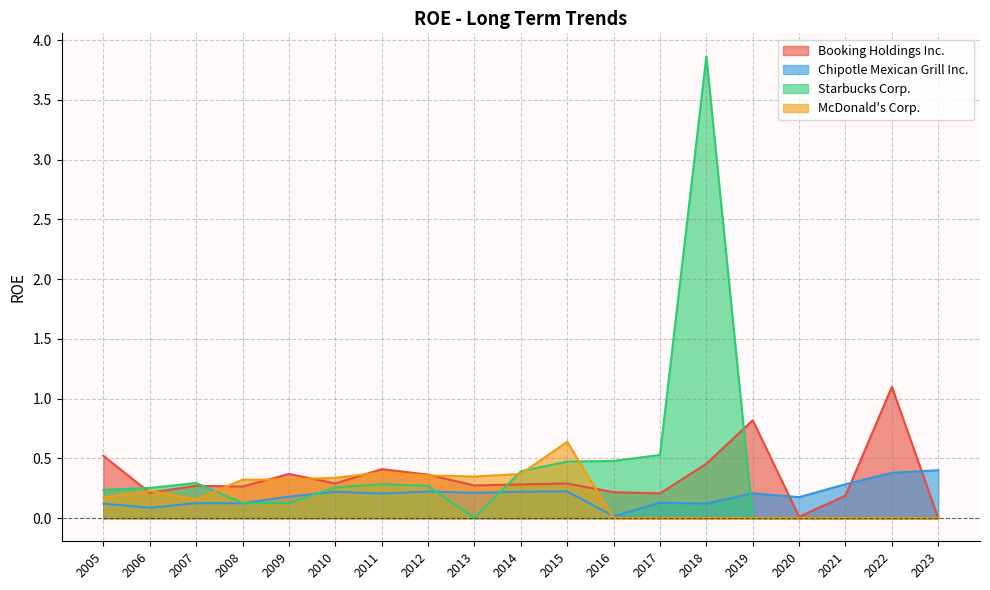

What is the maximum value shown in the chart?

3.9